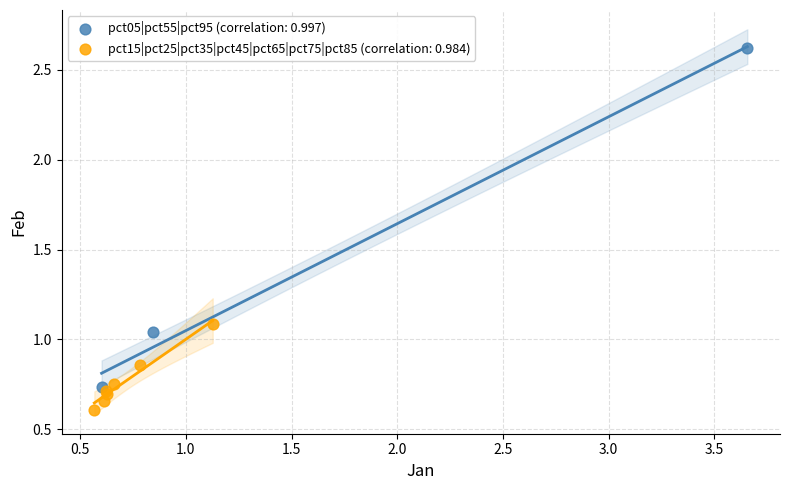

Which series contains the lowest Y value?

pct15|pct25|pct35|pct45|pct65|pct75|pct85 (correlation: 0.984)